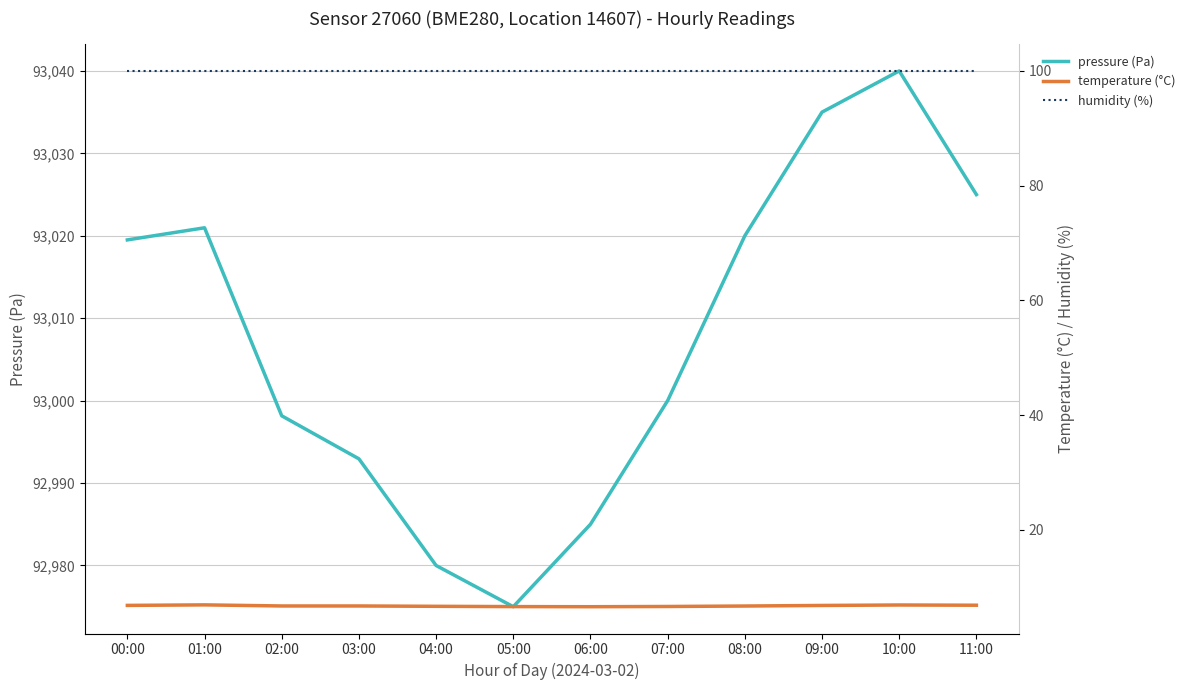

How many interior local peaks does the pressure (Pa) series have?

2